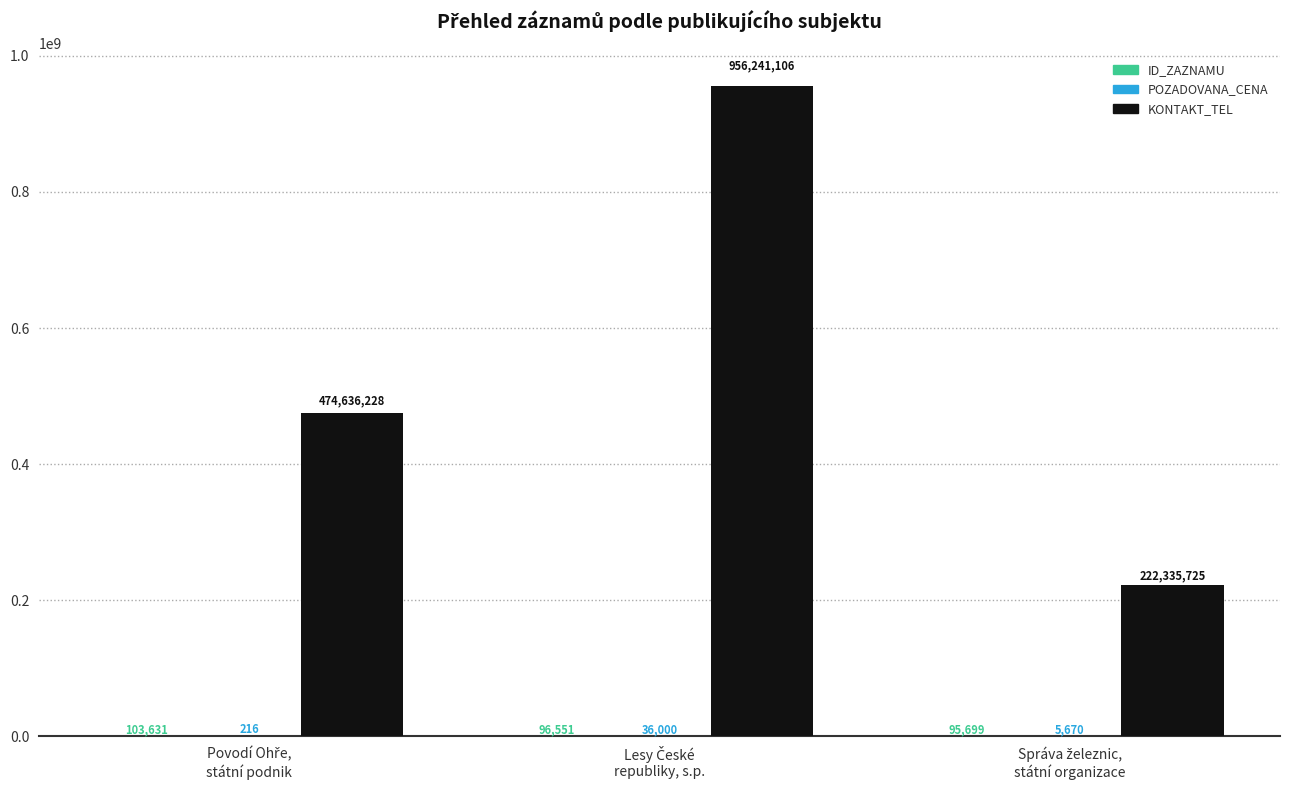

Which series has the largest total across all categories?

KONTAKT_TEL